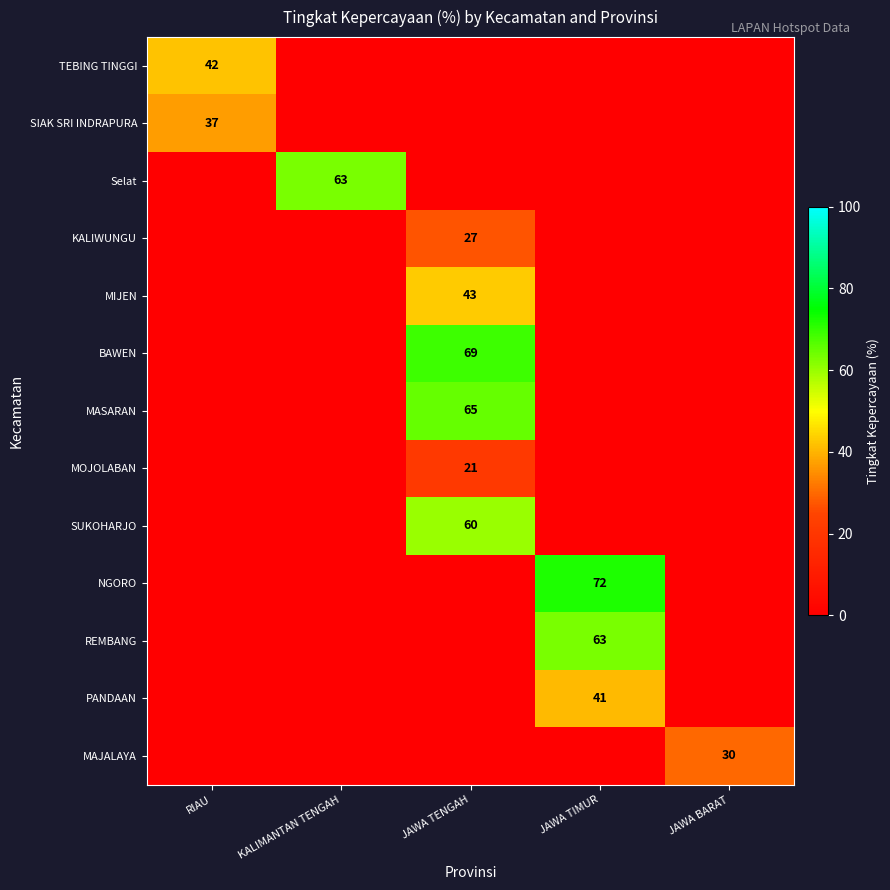

What is the total value across all series at KALIMANTAN TENGAH?

63